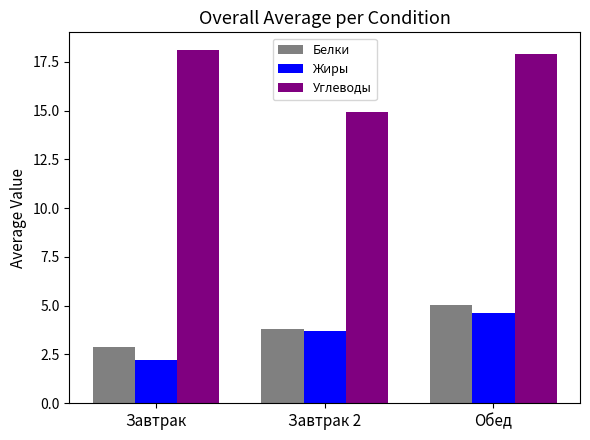

Which series changed the most between Завтрак and Завтрак 2?

Углеводы